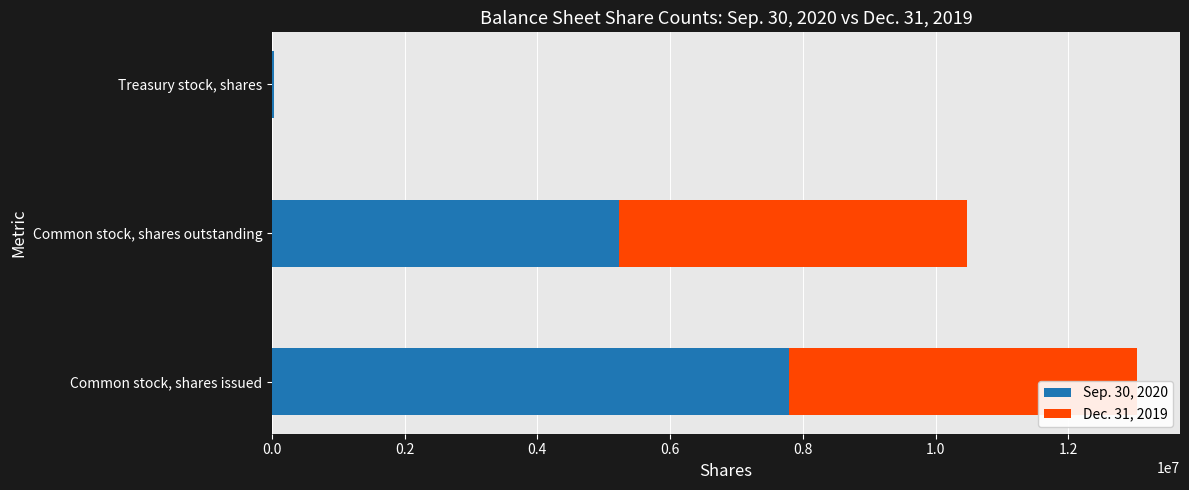

Which series has the largest total across all categories?

Sep. 30, 2020